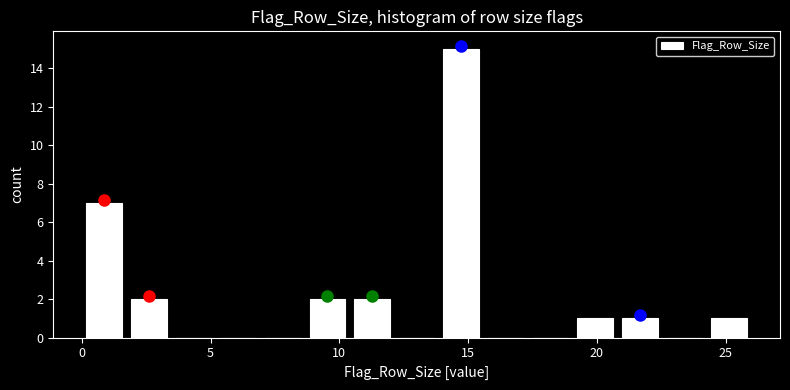

Around what value on the x-axis is the tallest bar? Give the approximate position of its centre, as read against the axis.

14.5